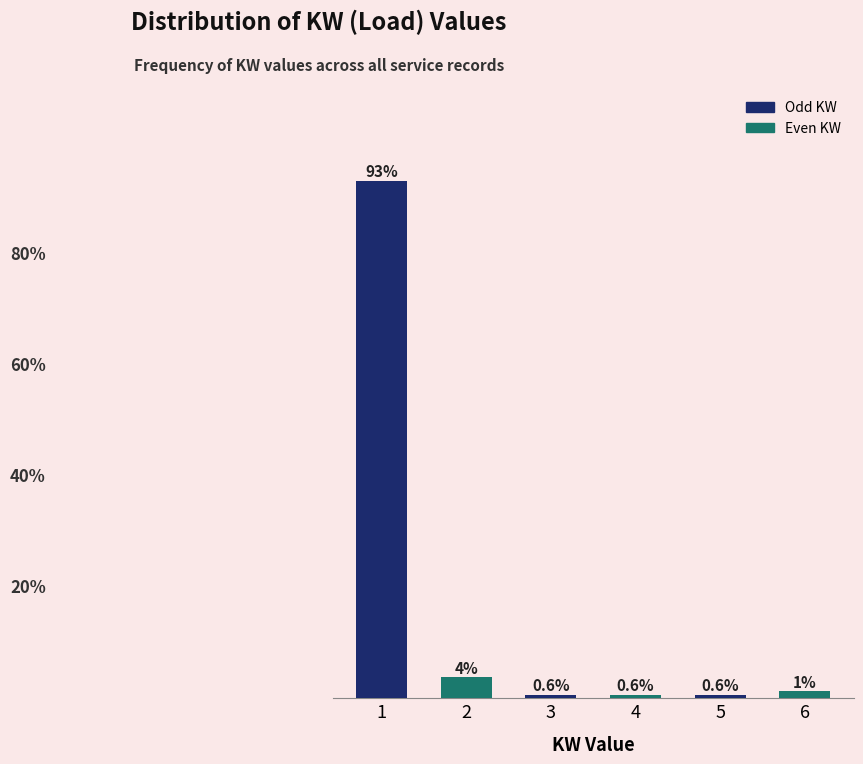

Are the bars horizontal?

No